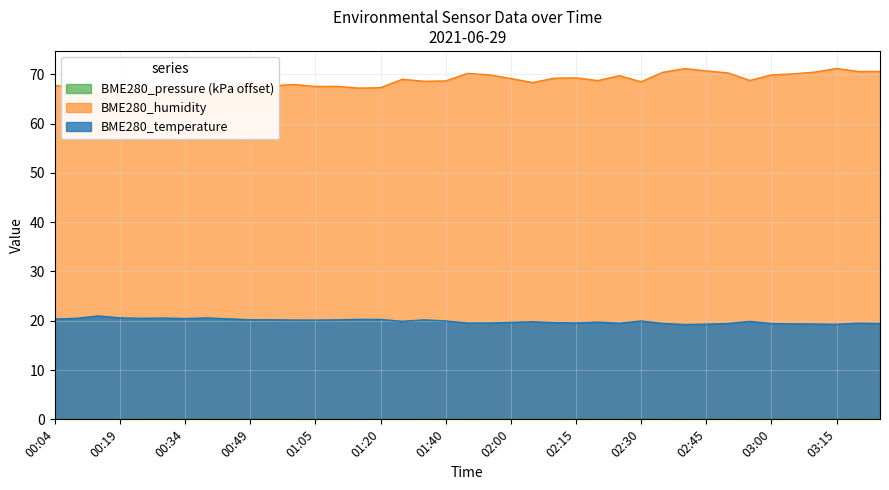

What is the label of the 9th point from the right?

02:45